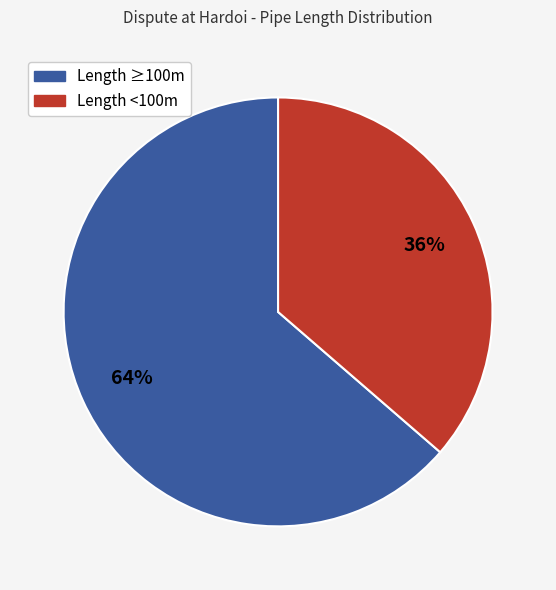

Which slice is the largest?

Length ≥100m